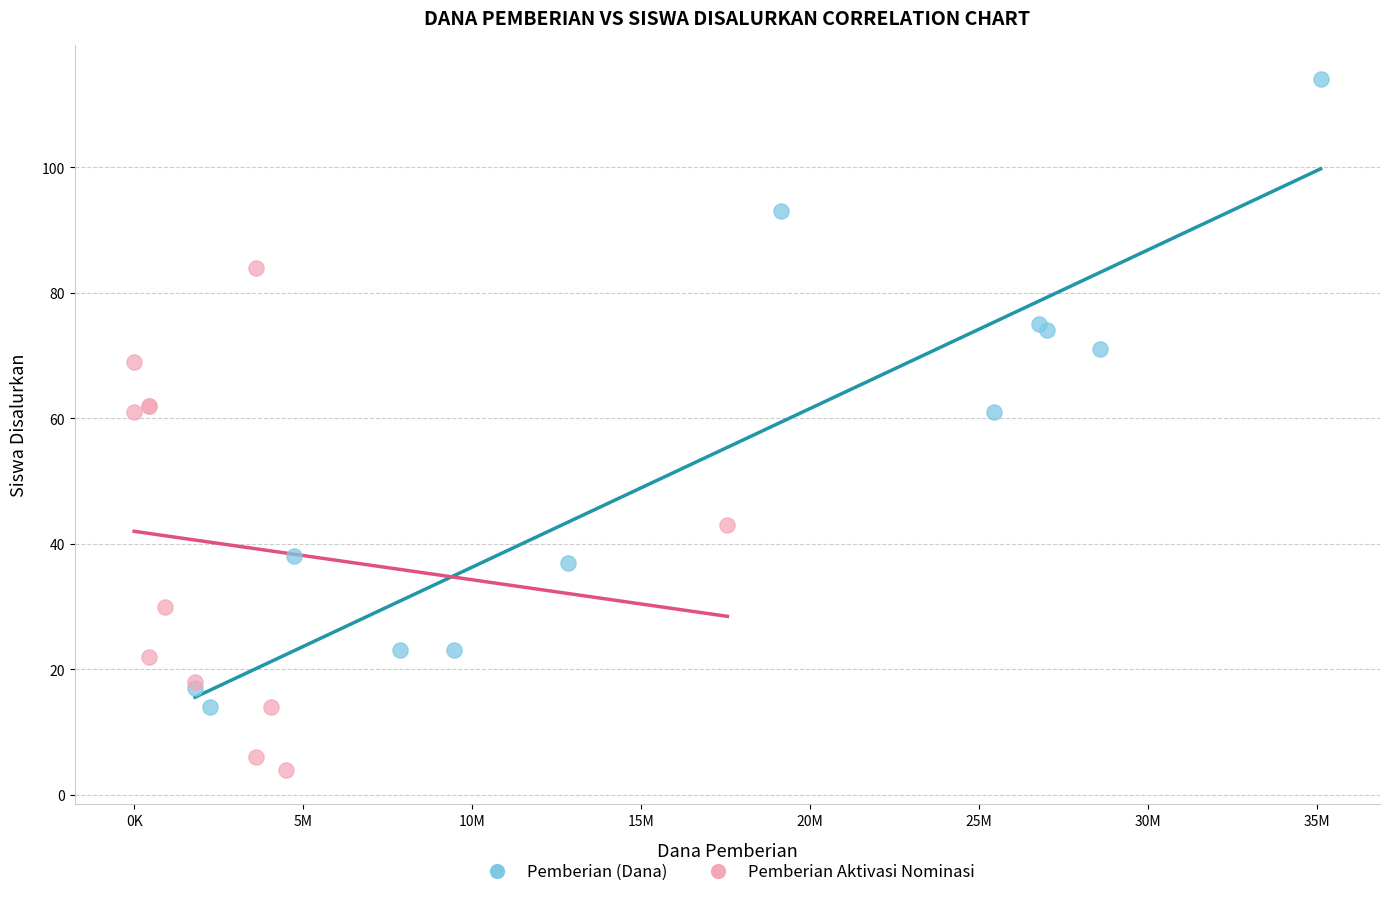

Which series reaches the maximum Y coordinate?

Pemberian (Dana)